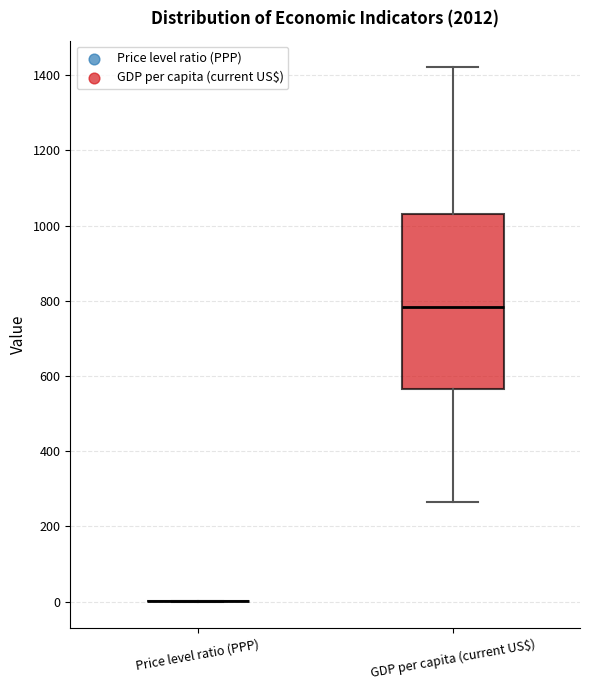

Reading left to right, read every box against the y-axis: the position of its median line, the range the box covers, and the ends of its whiskers. The values are not printed on the chart, so give them approximately, as read against the axis.

Price level ratio (PPP): box collapsed to a line at 0, whiskers 0 to 0
GDP per capita (current US$): median 780, box 560 to 1040, whiskers 260 to 1420